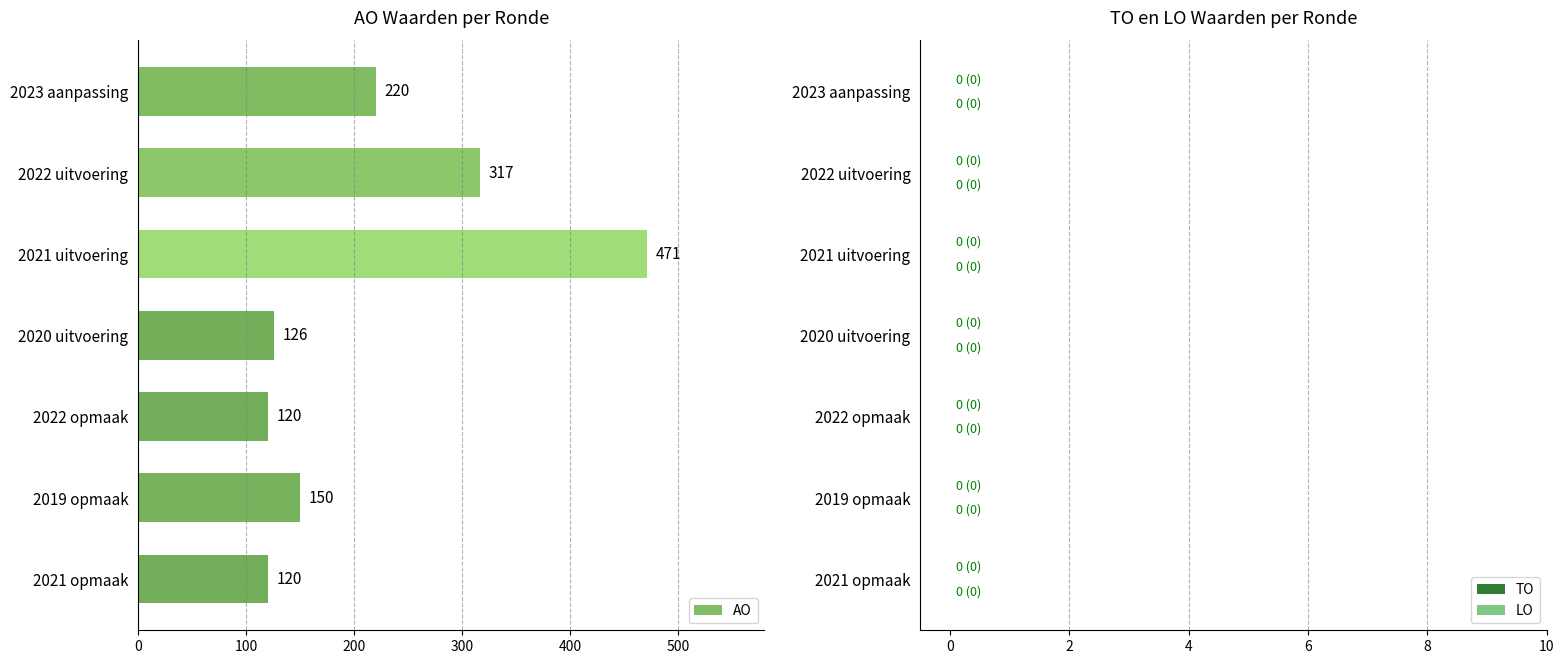

Are the bars horizontal?

Yes